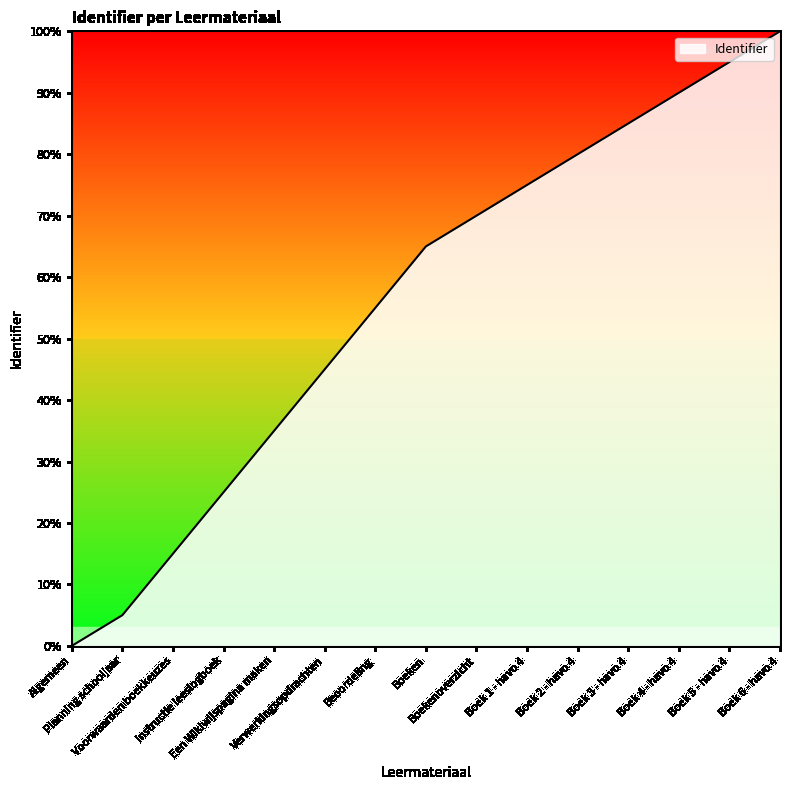

What is the difference between the maximum and minimum values?

100.0